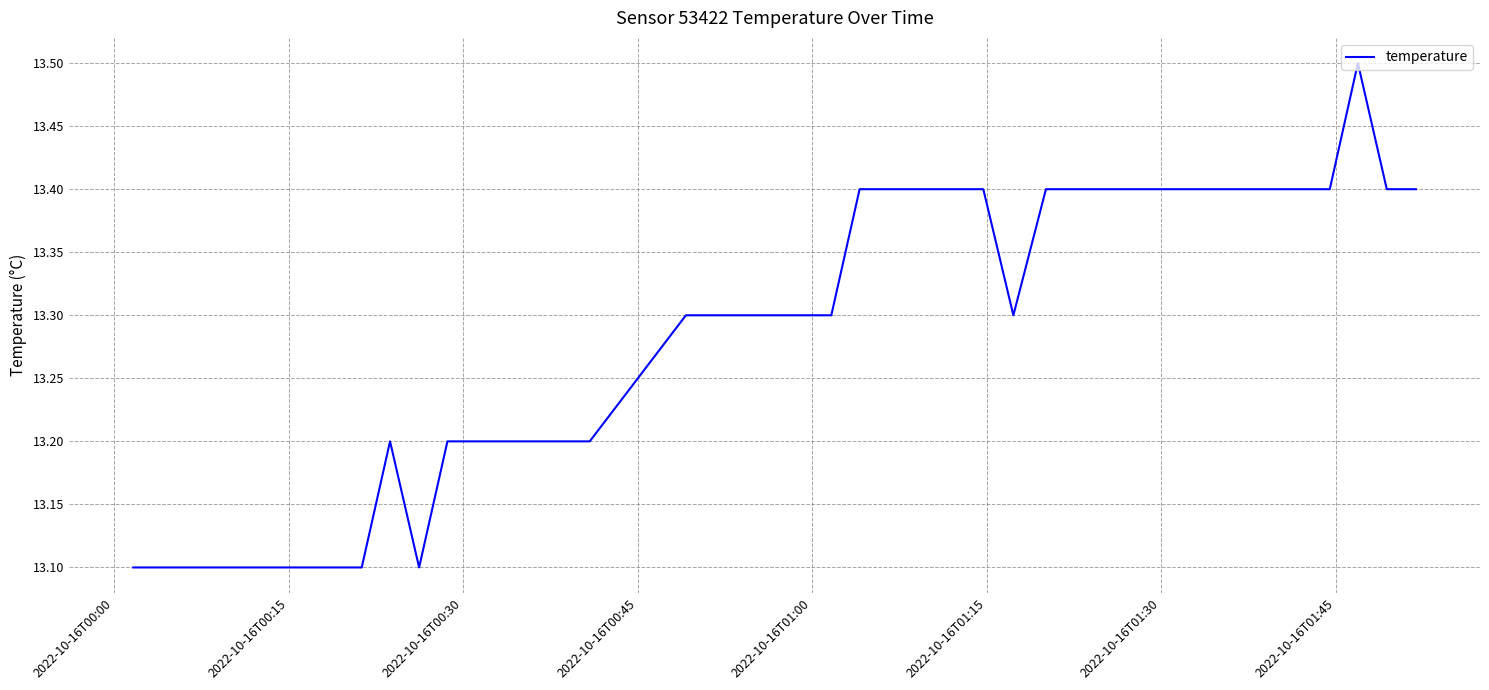

What is the minimum value shown in the chart?

13.1